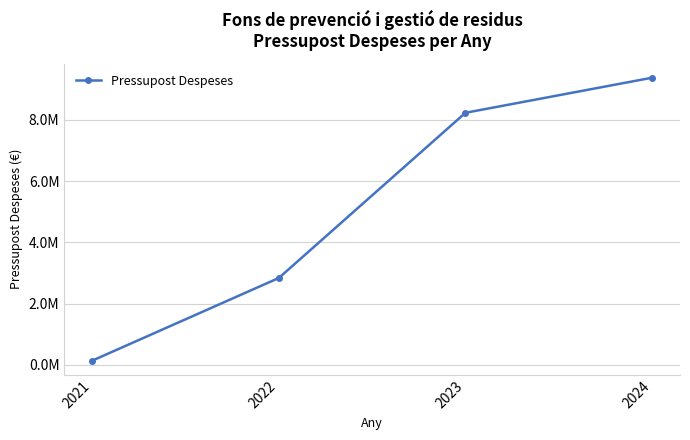

What is the average value?

5145338